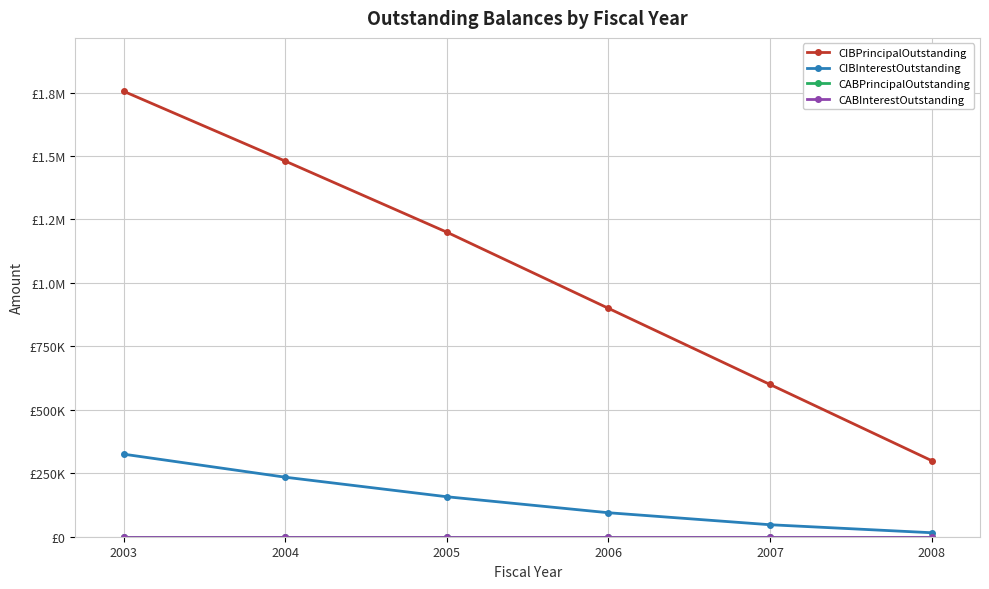

True or false: CABPrincipalOutstanding has a value of 0 at 2005.

True